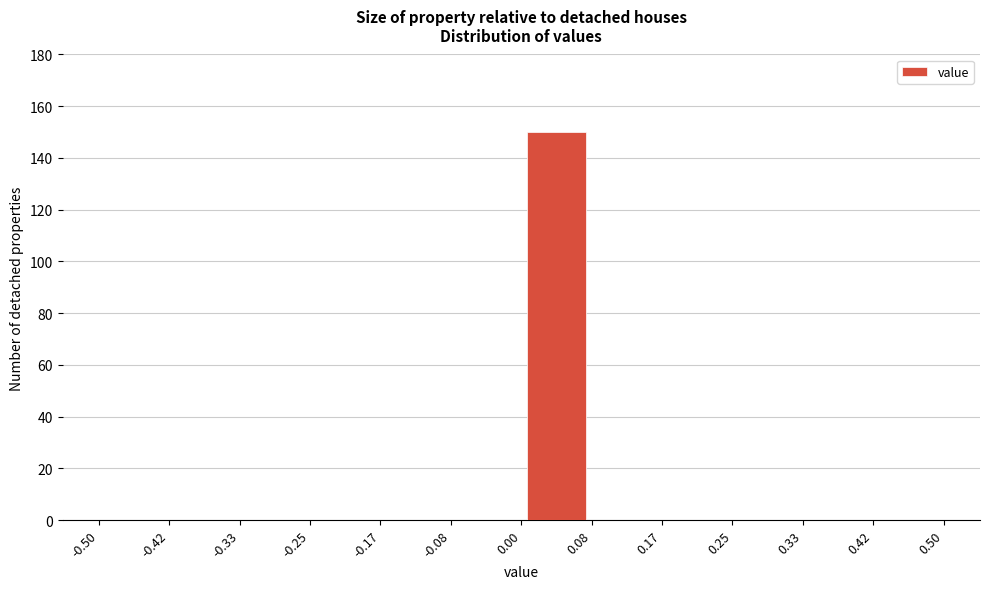

Reading left to right, list every bar in this chart as the range it spans on the x-axis followed by its height. The values are not printed on the chart, so give them approximately, as read against the axis.

-0.50 to -0.42: 0
-0.42 to -0.33: 0
-0.33 to -0.25: 0
-0.25 to -0.17: 0
-0.17 to -0.08: 0
-0.08 to 0.00: 0
0.00 to 0.08: 150
0.08 to 0.17: 0
0.17 to 0.25: 0
0.25 to 0.33: 0
0.33 to 0.42: 0
0.42 to 0.50: 0